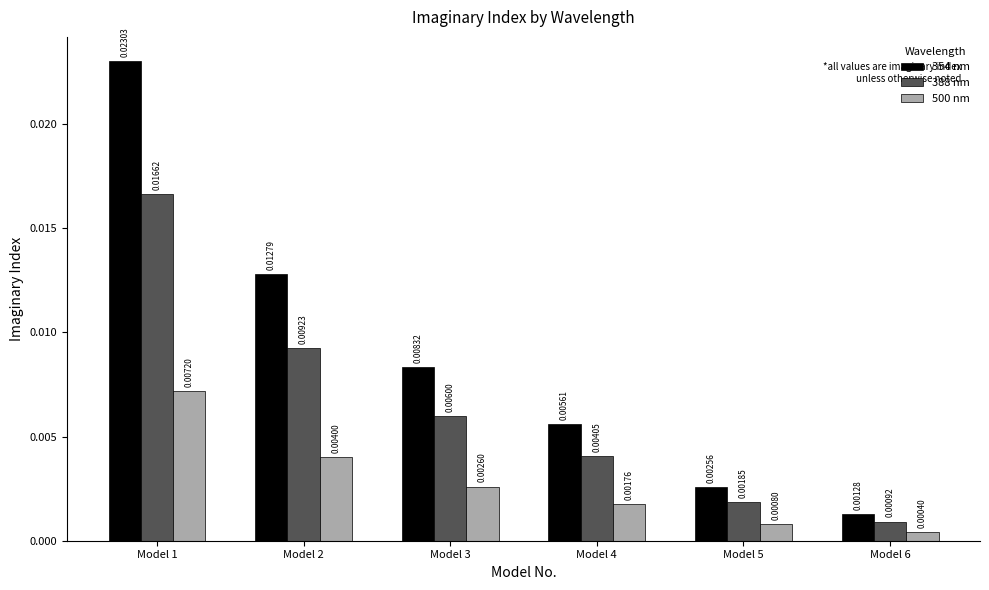

Between Model 1 and Model 3, which series saw the biggest shift?

354 nm